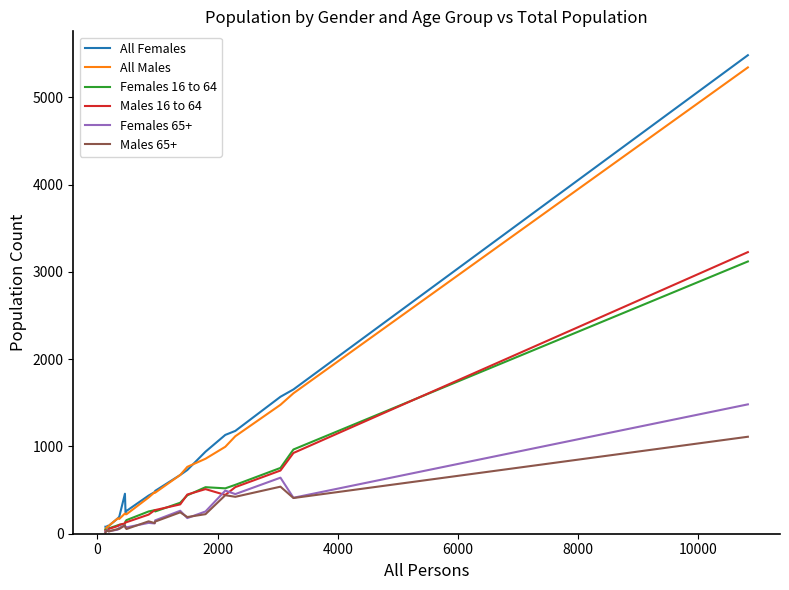

At how many categories does at least one series exceed 3309?

1